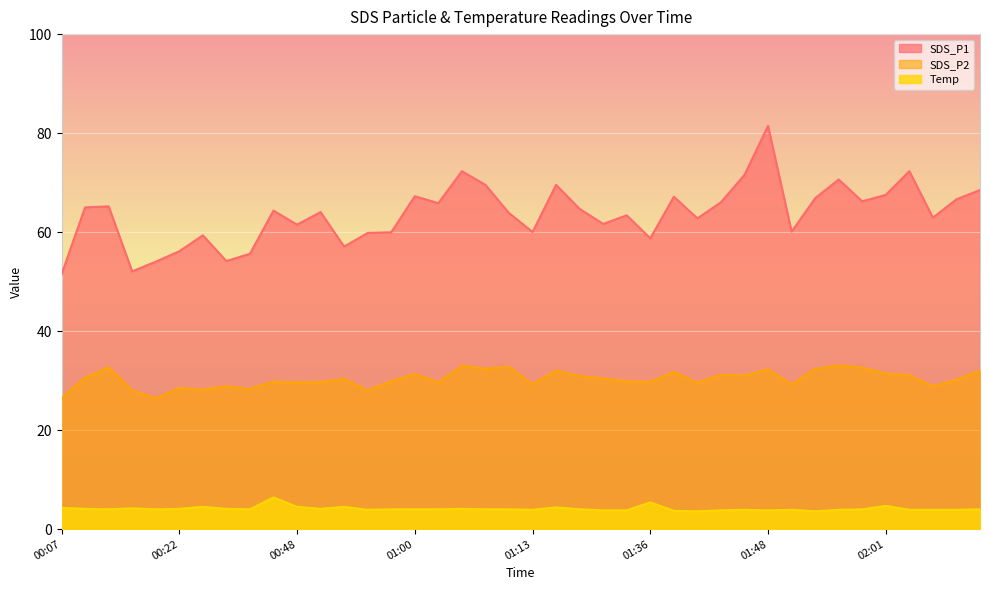

What is the sum of all SDS_P1 values?

2547.4